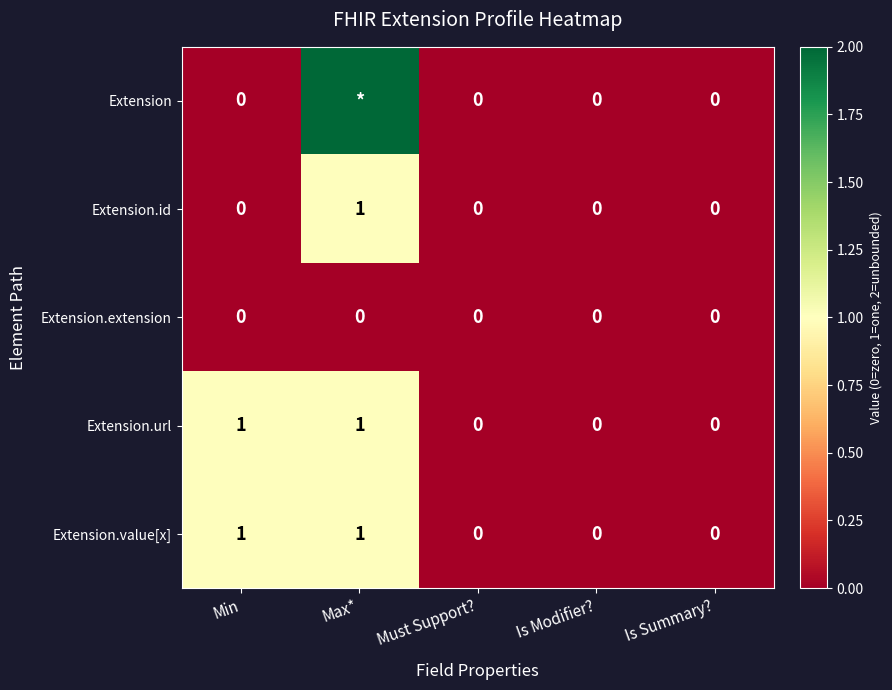

Is the value of Extension.value[x] at Max* greater than the value of Extension.id at Is Modifier??

Yes